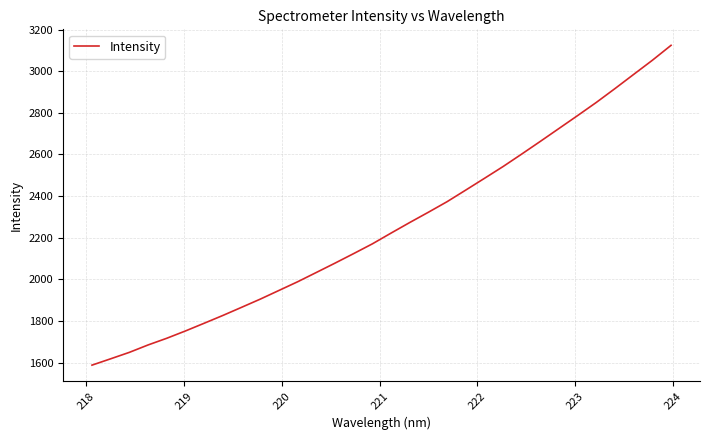

What is the minimum value shown in the chart?

1587.4